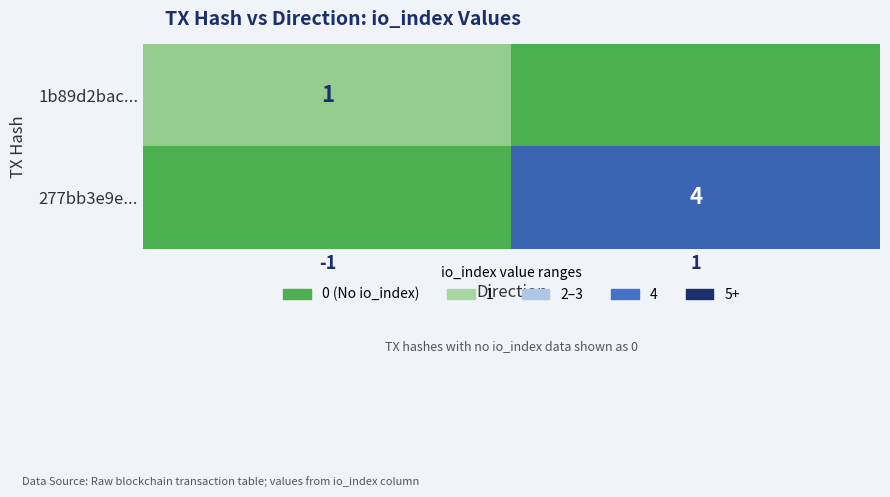

The 1b89d2bac... series shows 0 at -1. True or false?

False